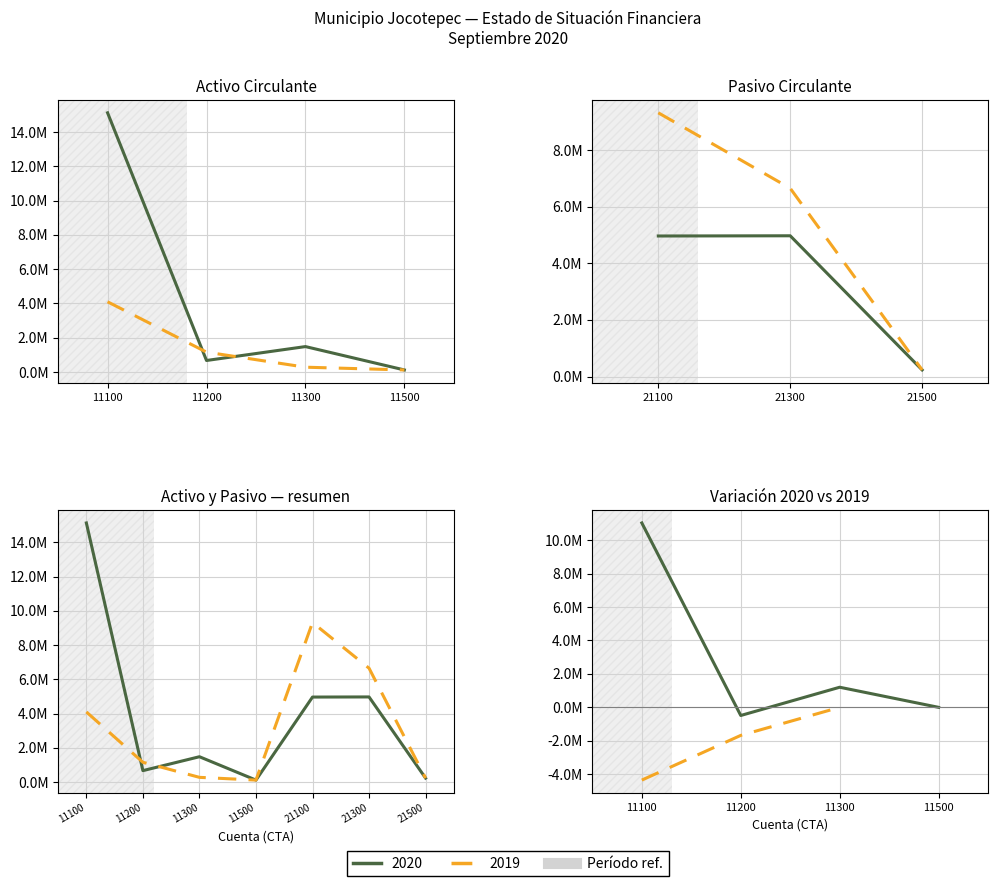

Is it true that 2020 equals 8374249.8 at 11900?

False